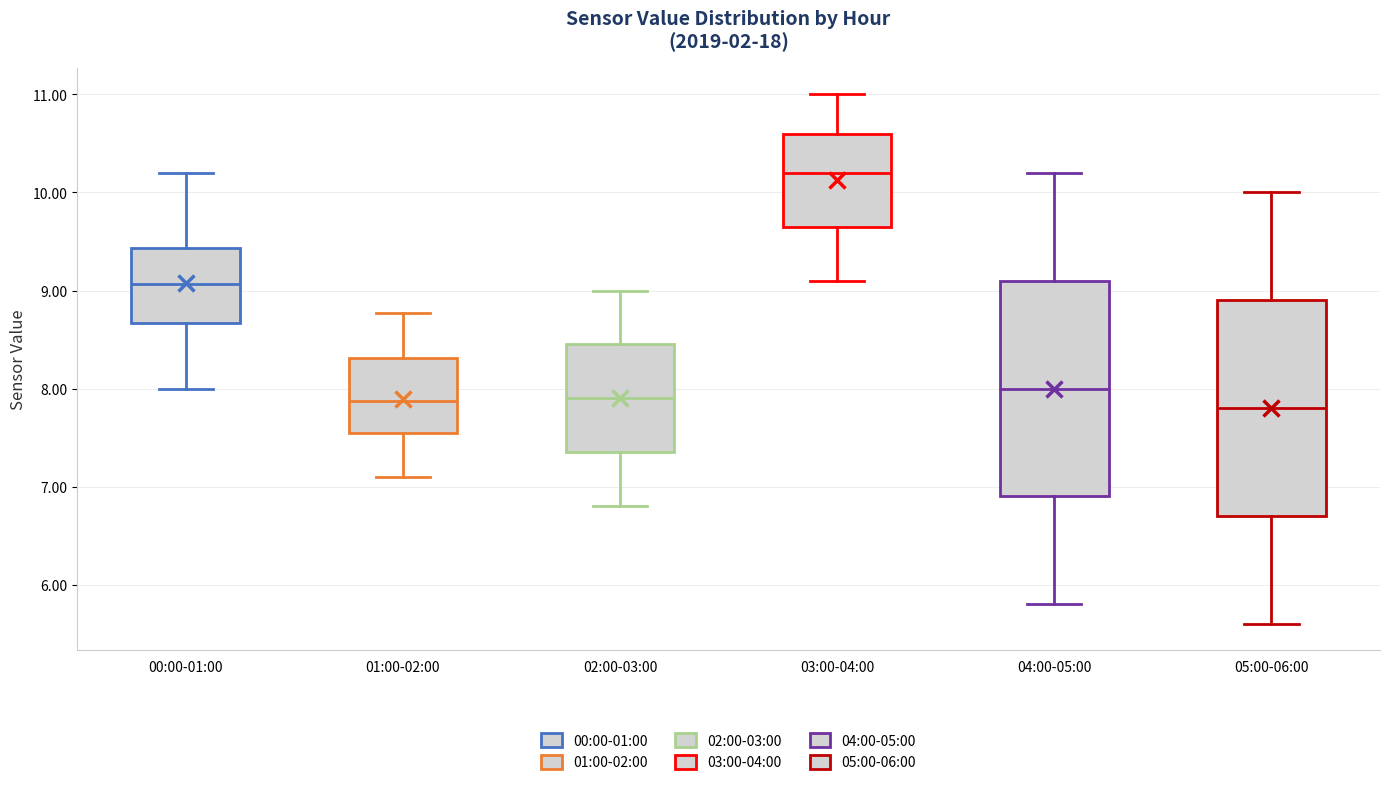

Reading left to right, transcribe this box plot: for each box, give where its median line is, the range the box spans, and where its two whiskers end, as read against the y-axis. The values are not printed on the chart, so give them approximately, as read against the axis.

00:00-01:00: median 9.1, box 8.7 to 9.4, whiskers 8.0 to 10.2
01:00-02:00: median 7.9, box 7.6 to 8.3, whiskers 7.1 to 8.8
02:00-03:00: median 7.9, box 7.4 to 8.5, whiskers 6.8 to 9.0
03:00-04:00: median 10.2, box 9.7 to 10.6, whiskers 9.1 to 11.0
04:00-05:00: median 8.0, box 6.9 to 9.1, whiskers 5.8 to 10.2
05:00-06:00: median 7.8, box 6.7 to 8.9, whiskers 5.6 to 10.0